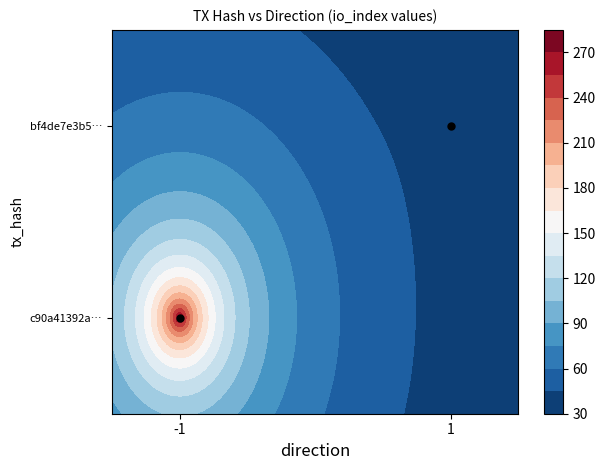

Which category has the highest value across all series?

1